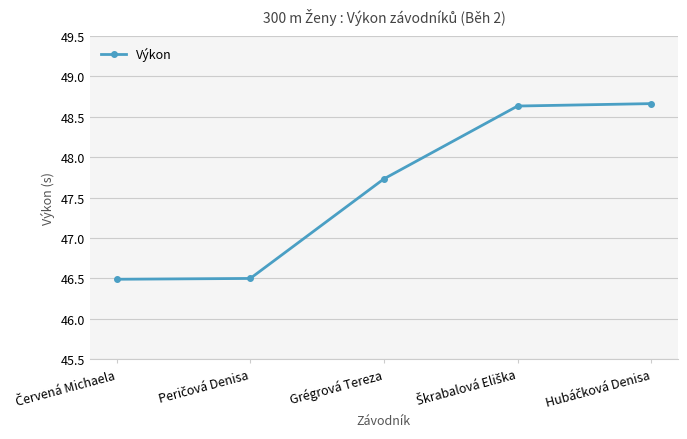

What is the sum of all values?

238.0